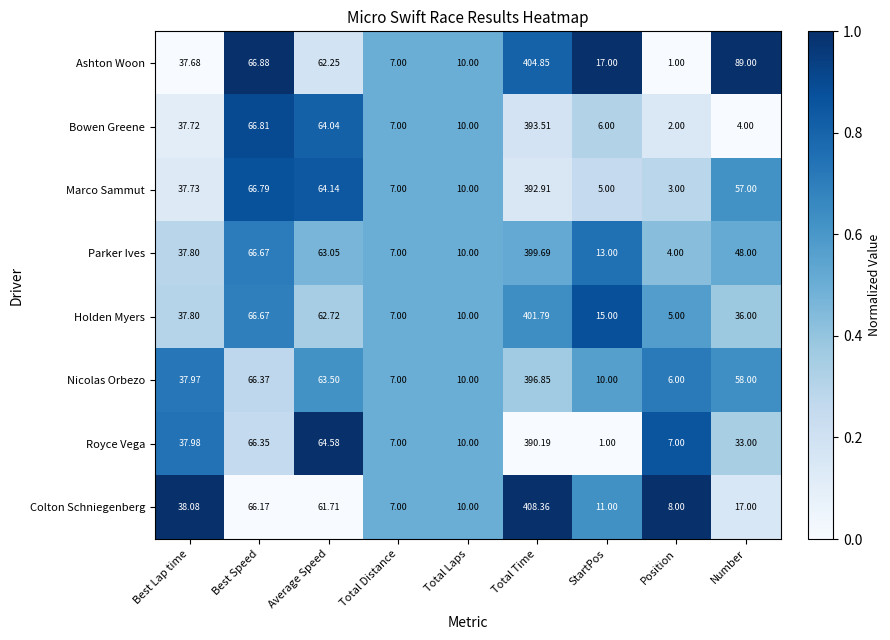

Where is Bowen Greene nearest to the value 197?

Best Speed